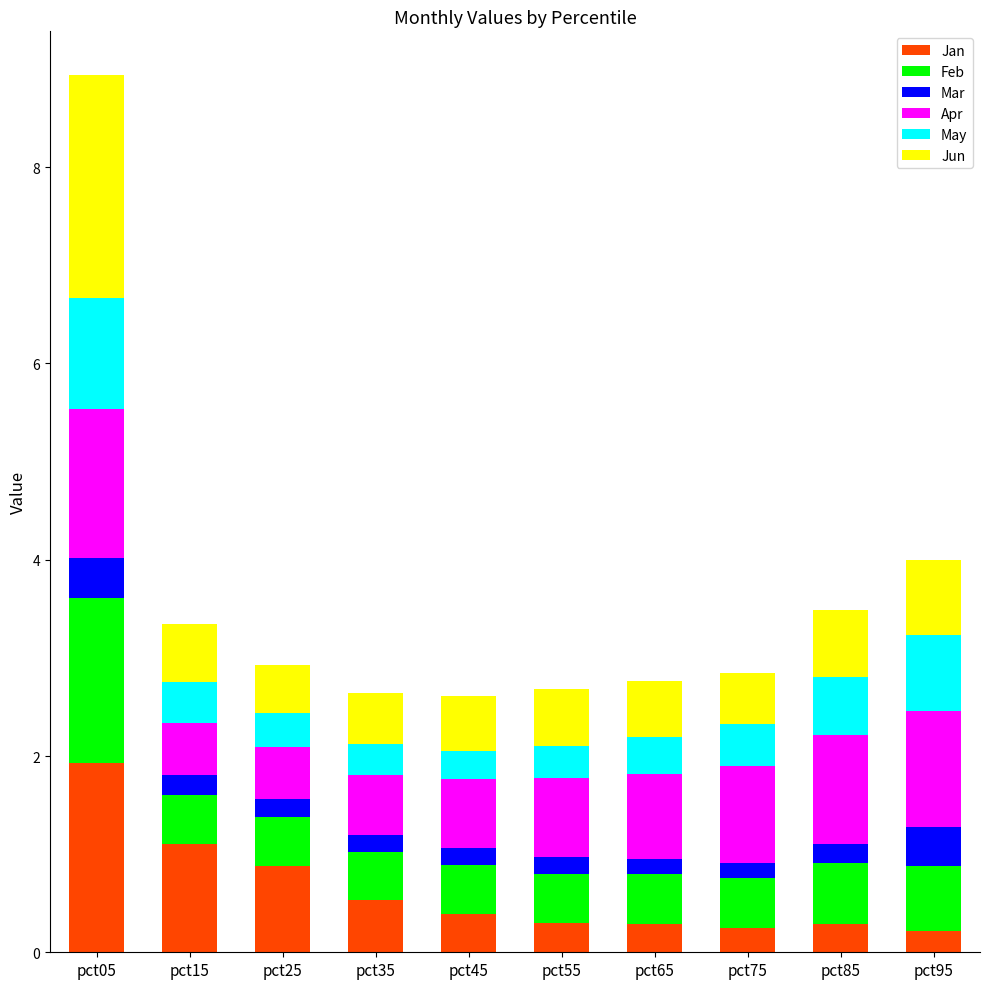

What is the highest value of the Jan series?

1.9